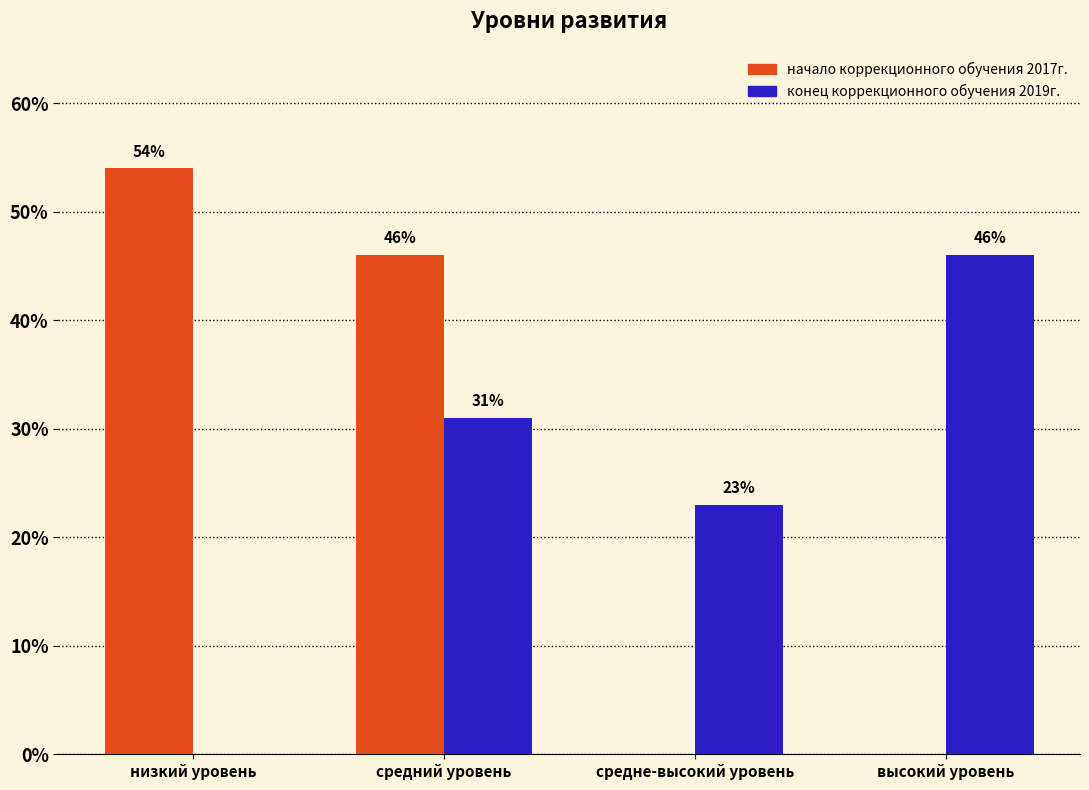

Are the bars grouped side by side (vs. stacked)?

Yes